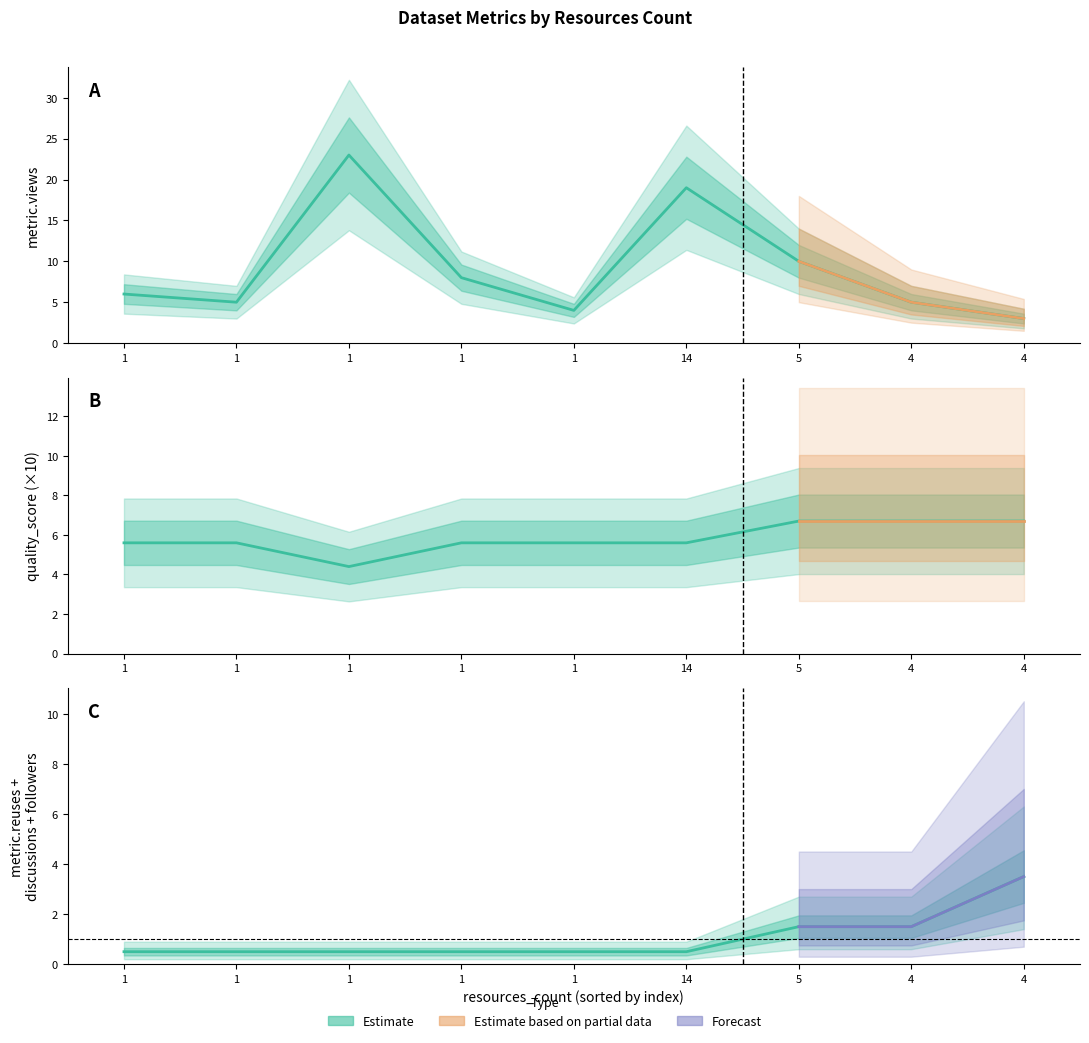

Rank the series at 5 from lowest to highest value.

metric.discussions, metric.followers, quality_score, metric.reuses, metric.views